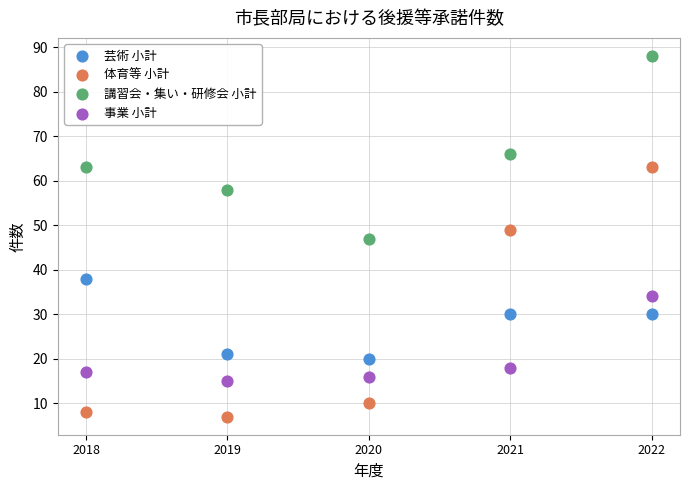

Which series has the widest spread of Y values?

体育等 小計